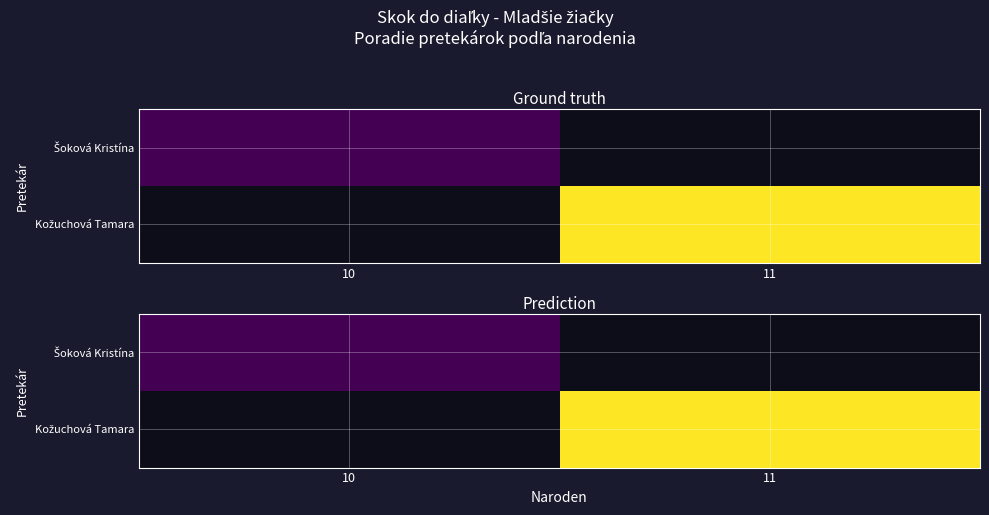

List the series in order of their overall mean, lowest first.

Šoková Kristína, Kožuchová Tamara